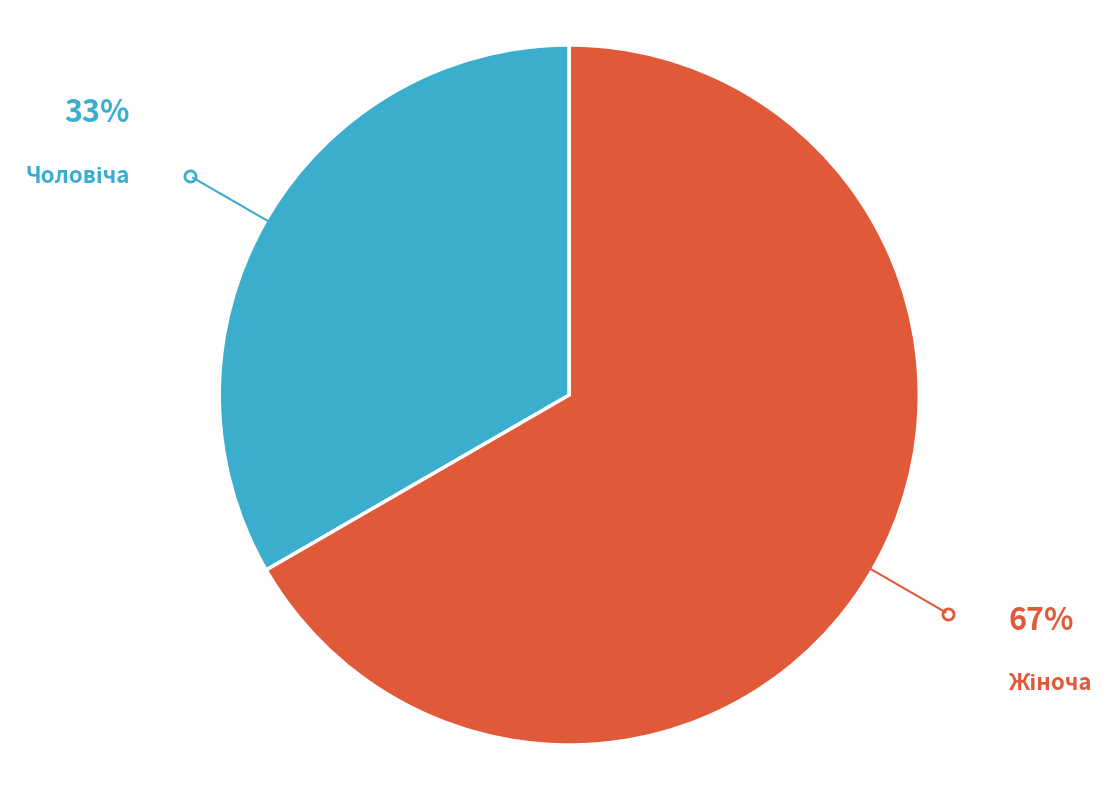

Count the number of slices in the pie.

2